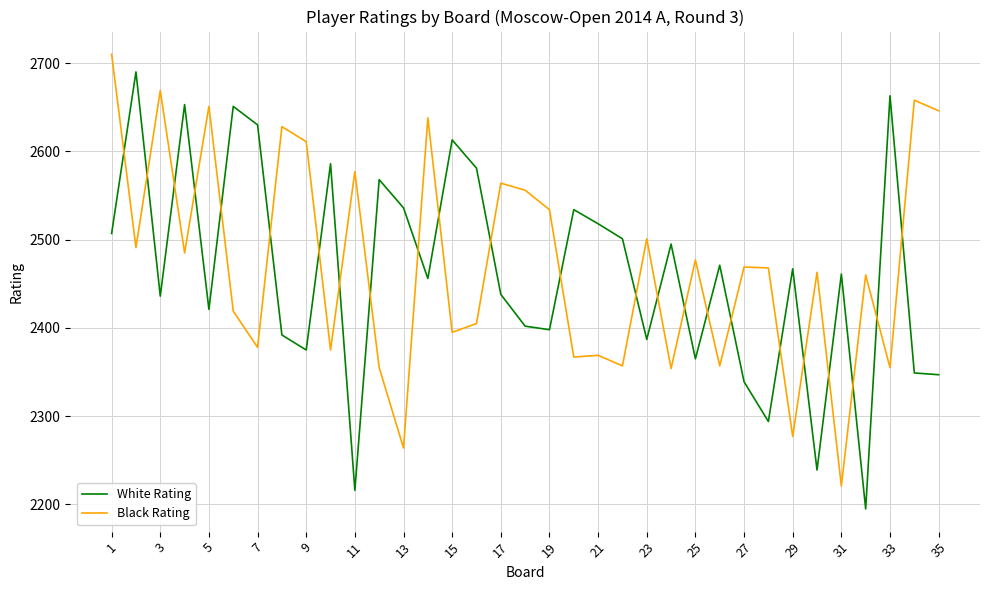

What is the maximum value for Black Rating?

2710